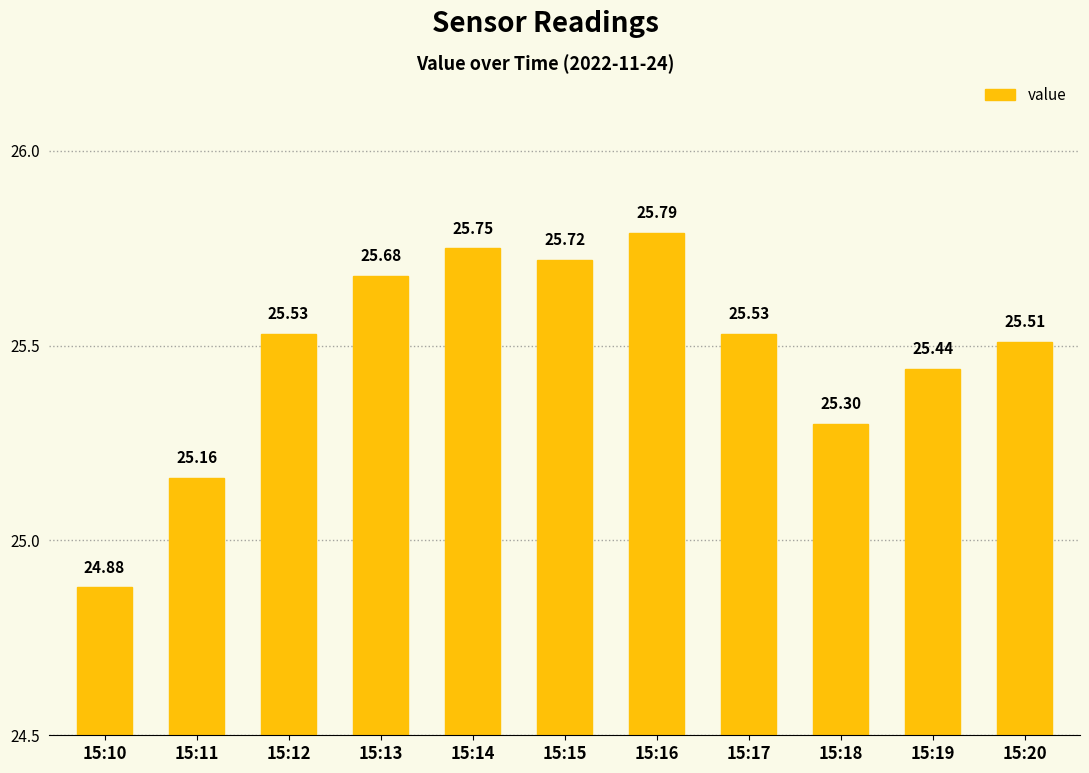

Reading left to right, list all the values displayed in this chart.

24.9	25.2	25.5	25.7	25.8	25.7	25.8	25.5	25.3	25.4	25.5